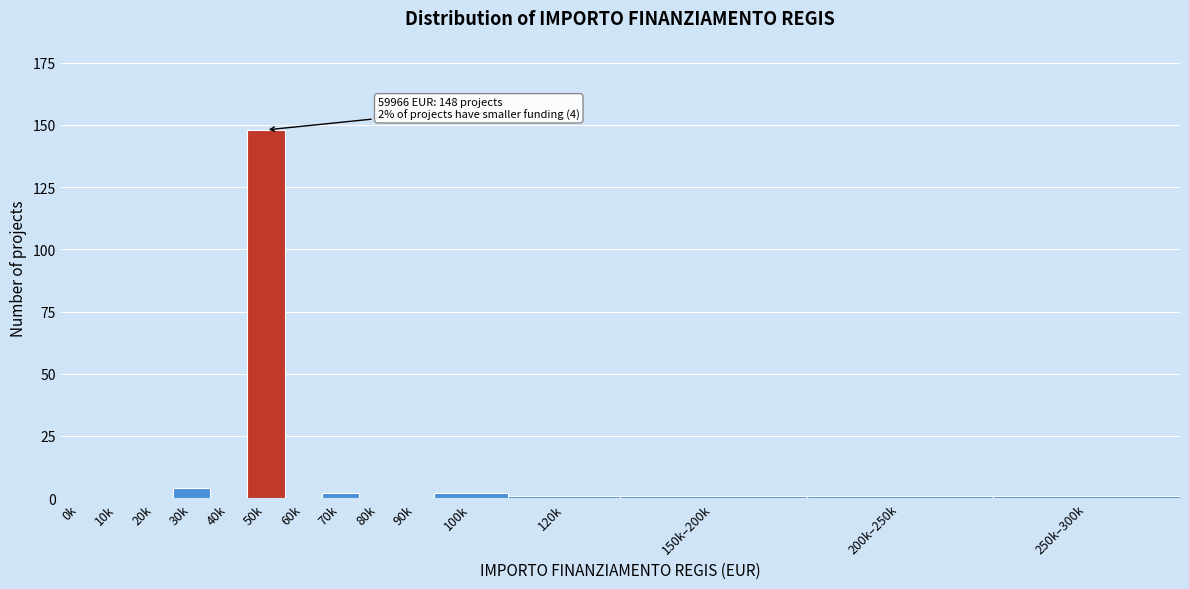

Reading right to left, extract all data points from this chart.

250k–300k=1	200k–250k=1	150k–200k=1	120k=1	100k=2	90k=0	80k=0	70k=2	60k=0	50k=148	40k=0	30k=4	20k=0	10k=0	0k=0